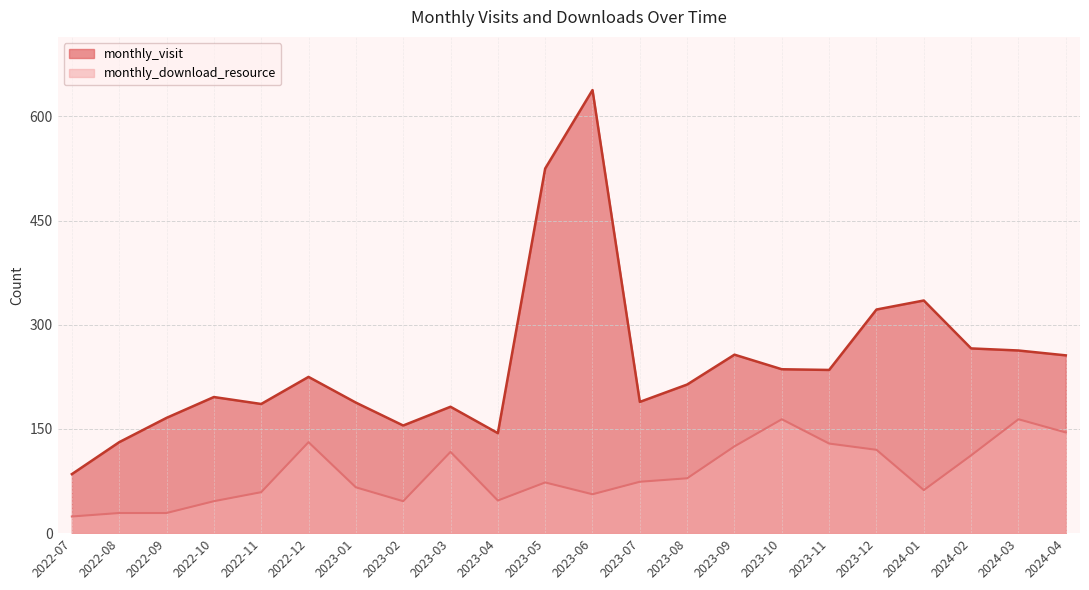

What is the total value across all series at 2023-09?

382